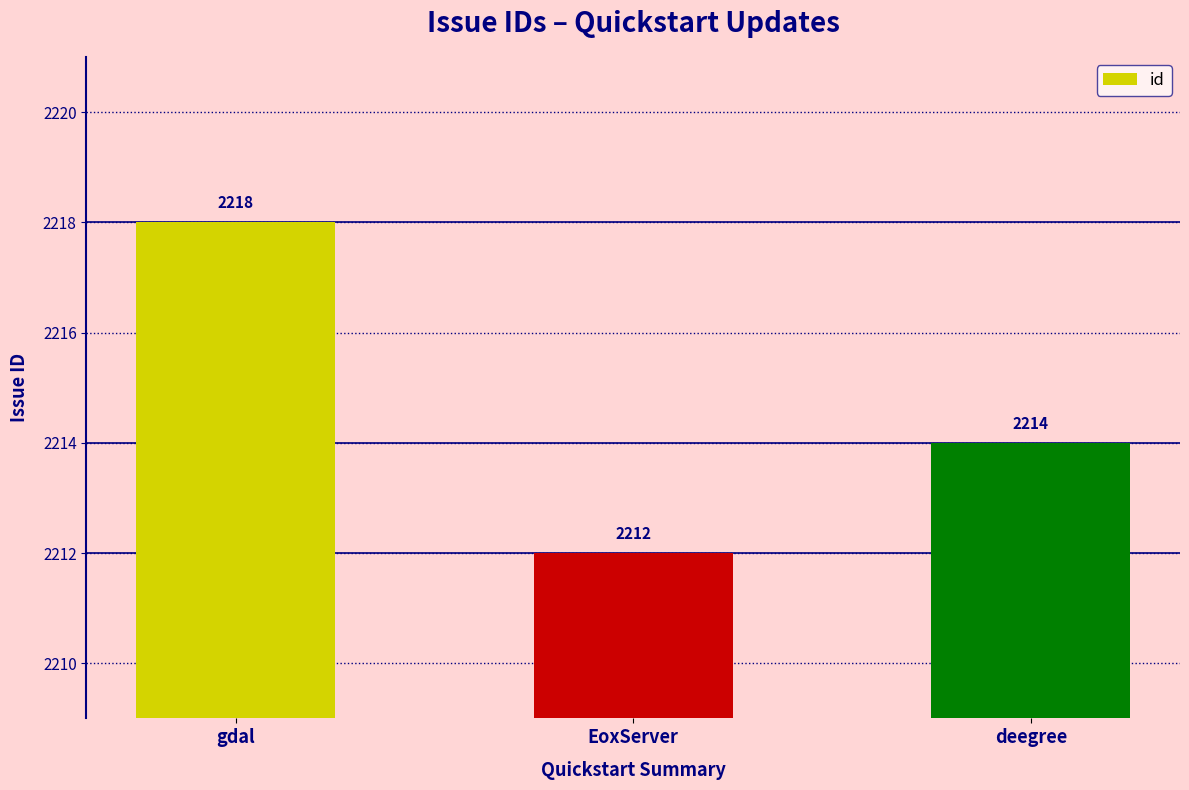

How many bars are there in total?

3